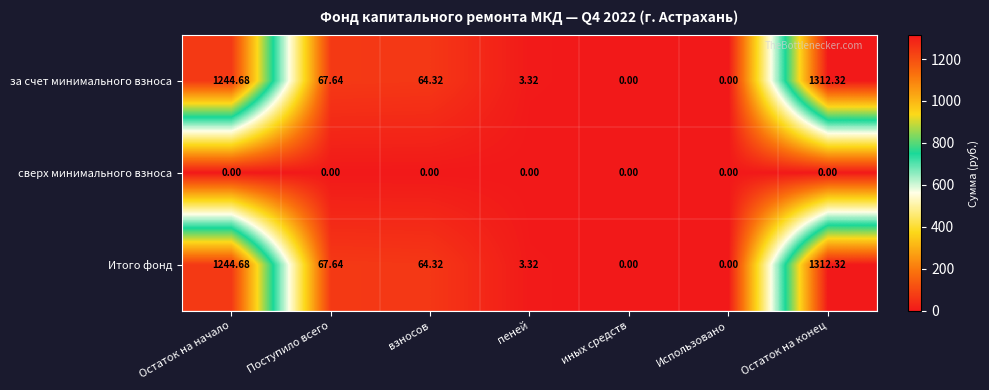

What is the spread (max minus min) of values at Поступило всего?

67.6